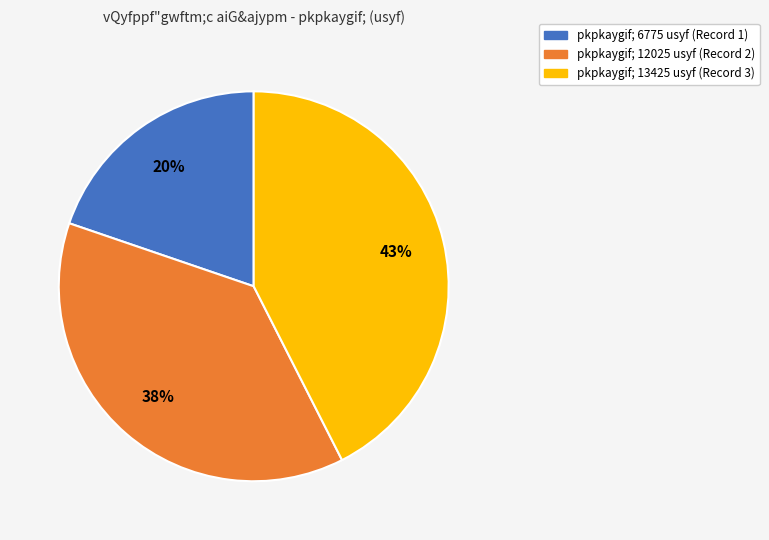

To the nearest percent, what is the average slice percentage?

33%